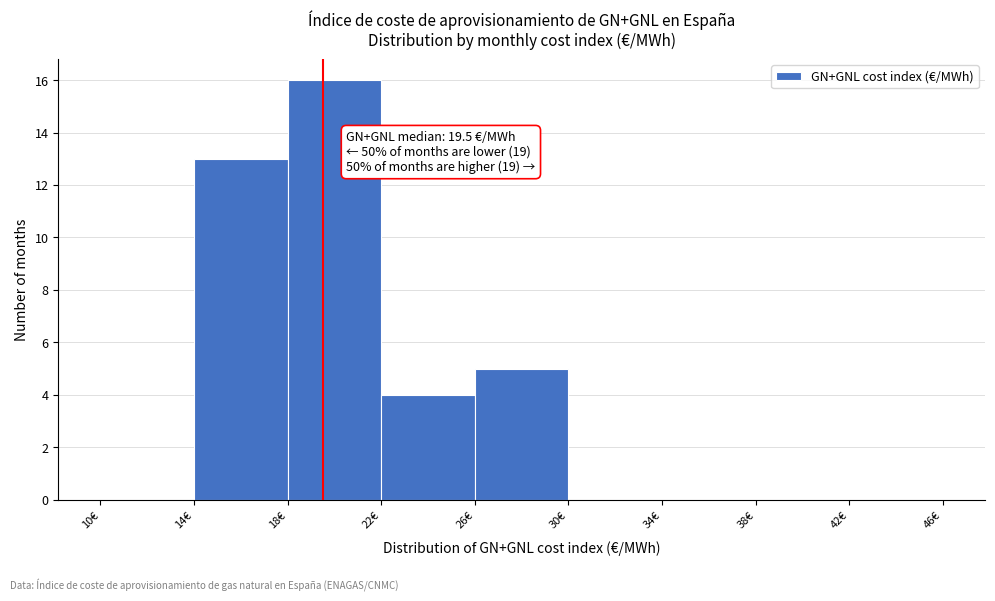

Which range on the x-axis has the tallest bar?

18 to 22